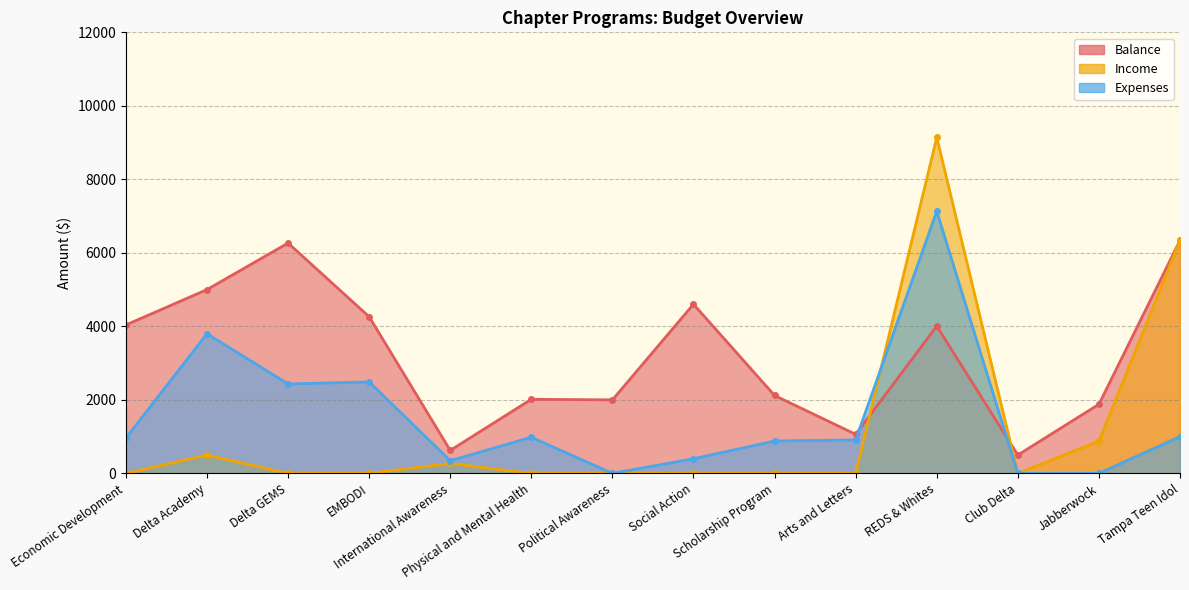

Rank the series by their average value, from highest to lowest.

Balance, Expenses, Income